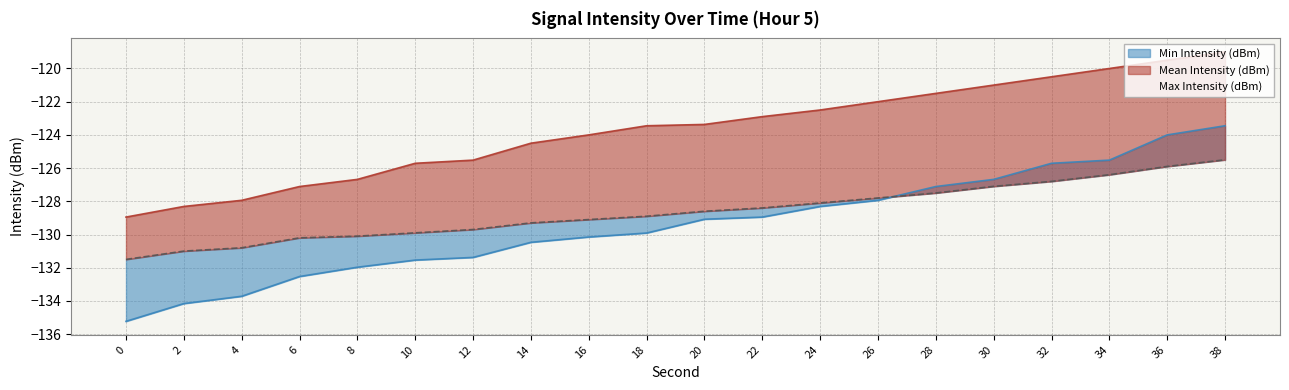

Which series has the largest range (max minus min)?

Min Intensity (dBm)